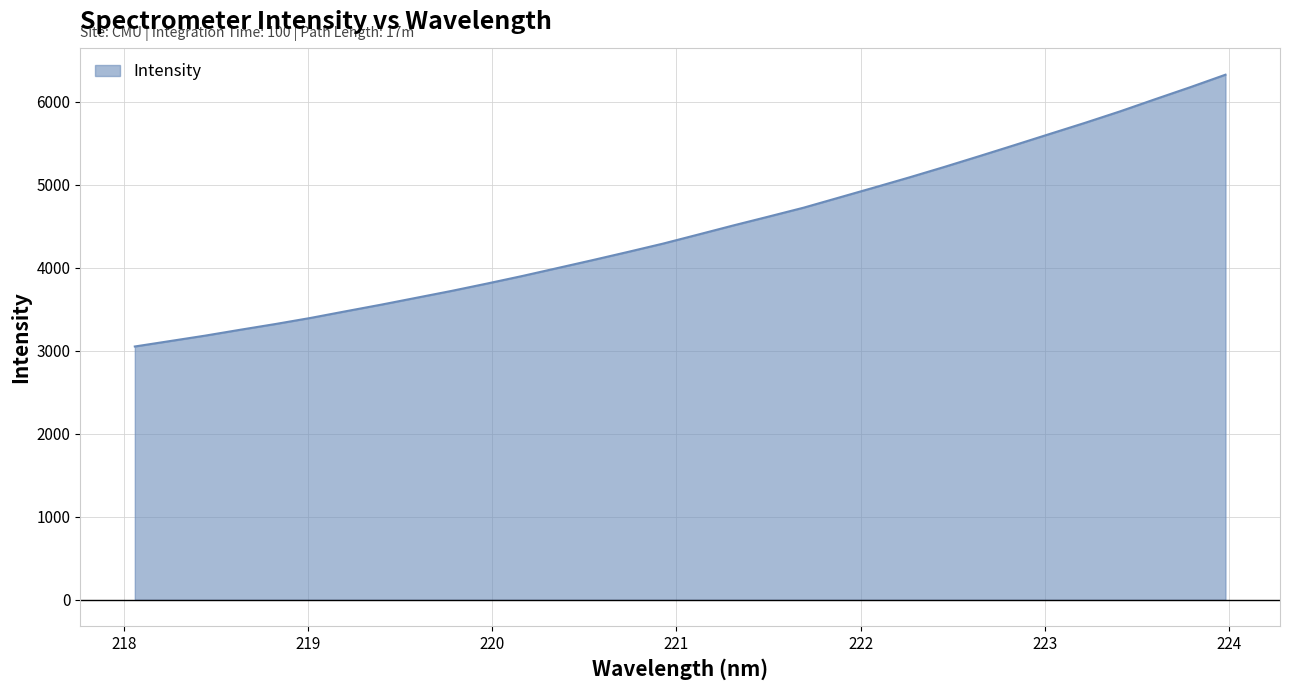

What is the difference between the maximum and minimum values?

3272.6